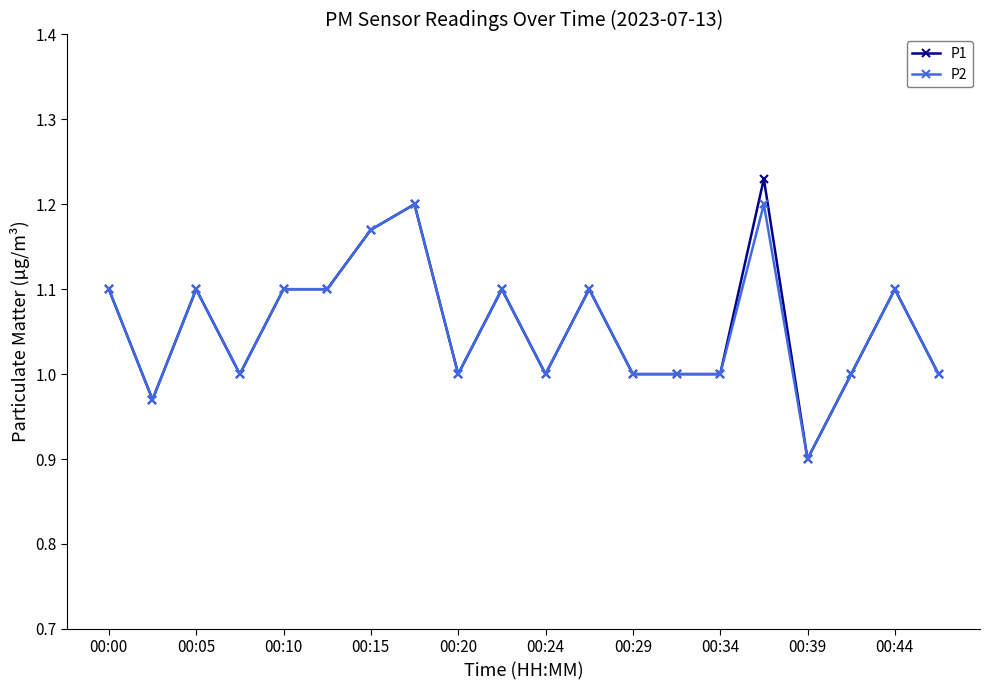

Which series has the largest range (max minus min)?

P1